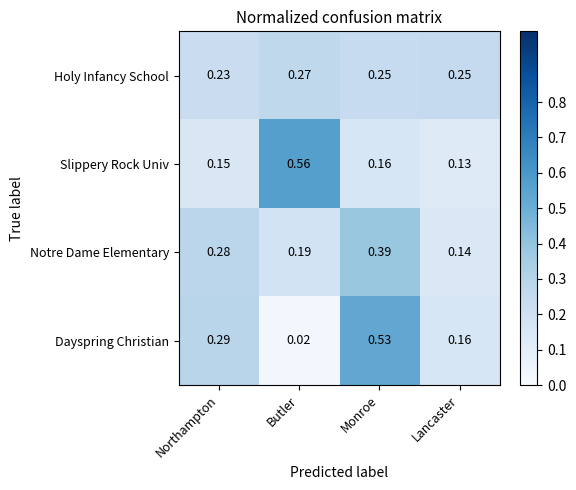

Which series has the largest range (max minus min)?

Dayspring Christian